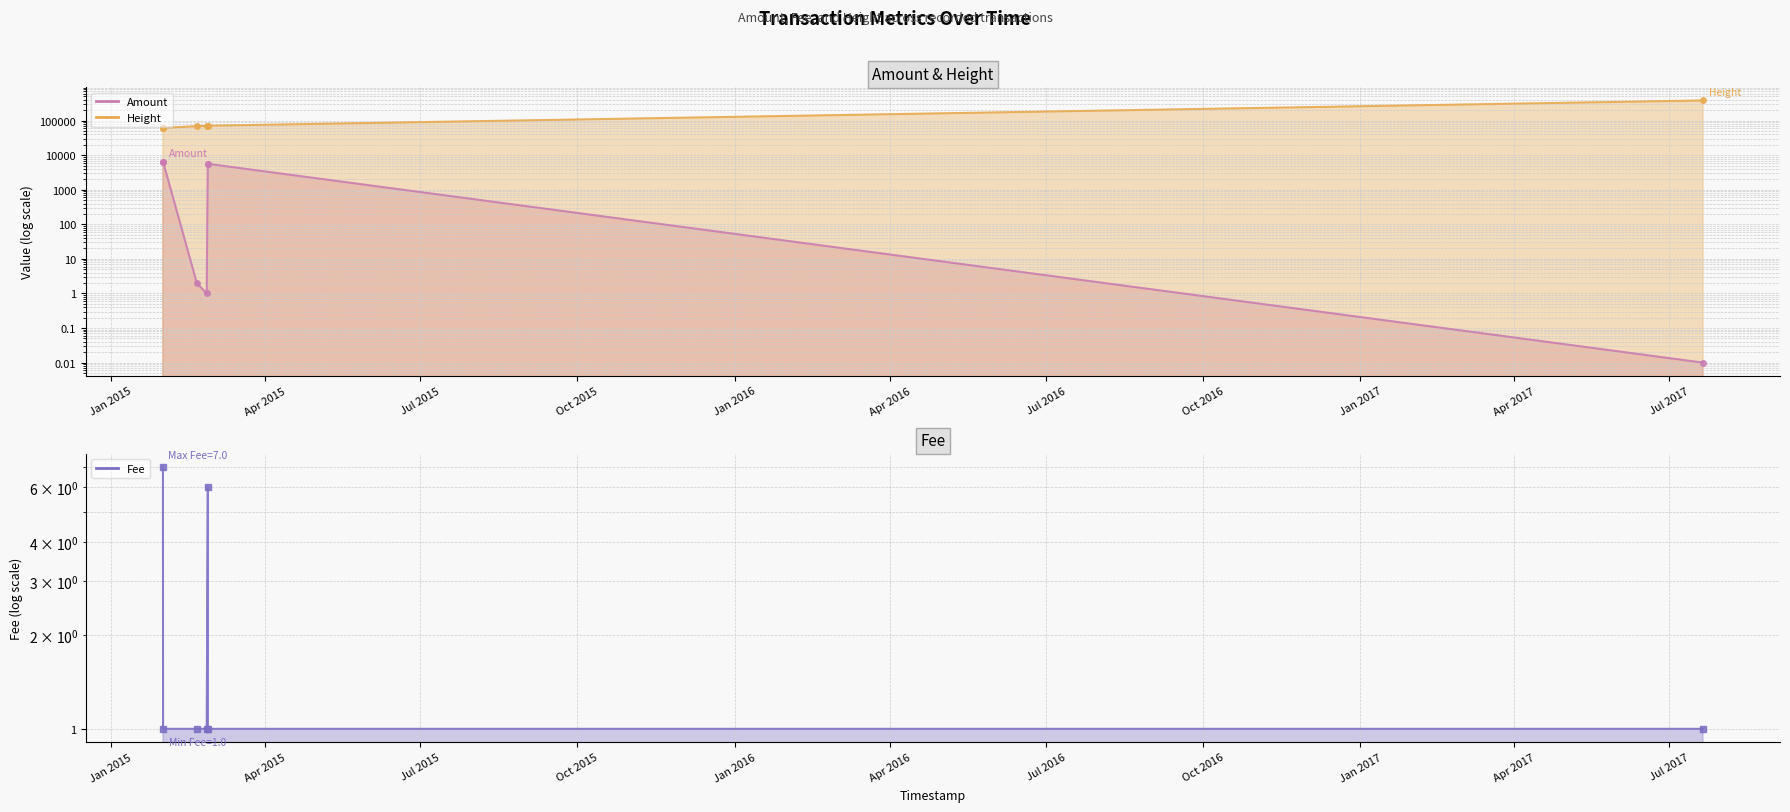

How many interior local peaks does the Fee series have?

1